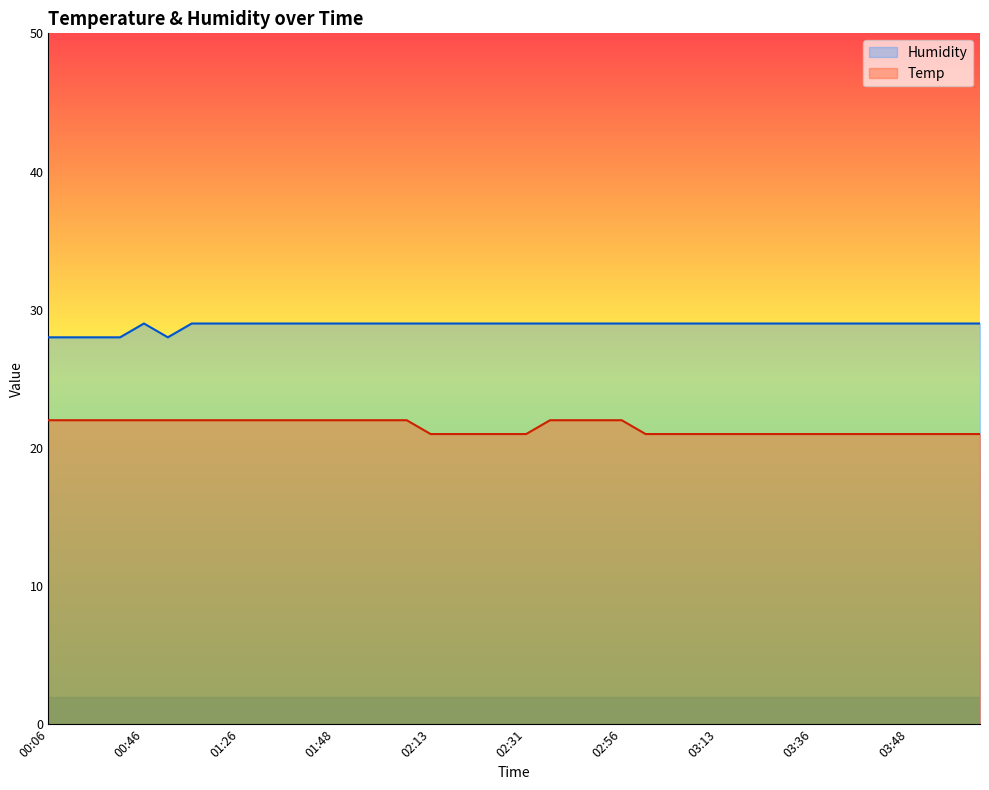

How many lines are shown in the chart?

2